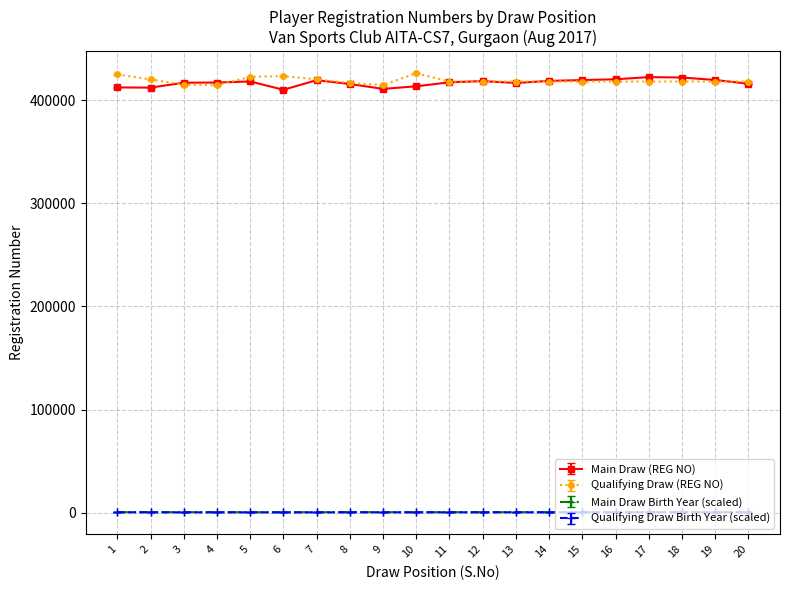

True or false: Main Draw Birth Year (scaled) and Qualifying Draw (REG NO) intersect in this chart.

False